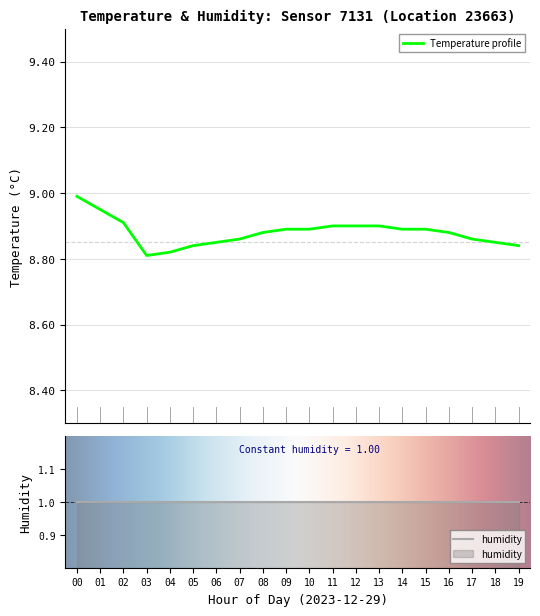

How many categories are shown in the chart?

20